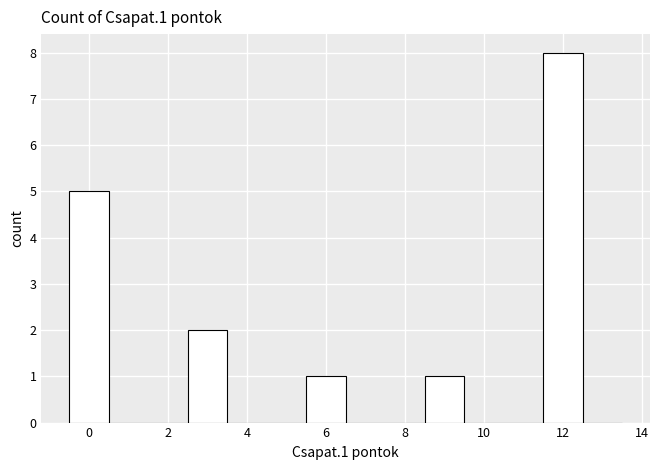

Over which range of the x-axis is the bar tallest?

11.5 to 12.5